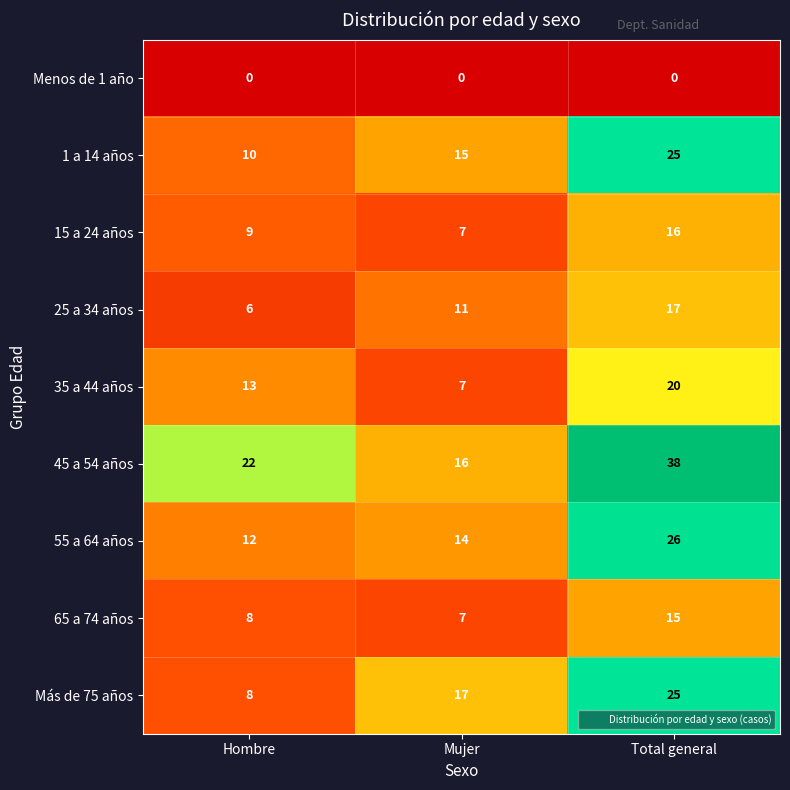

What is the difference between the maximum and minimum values in the 15 a 24 años series?

9